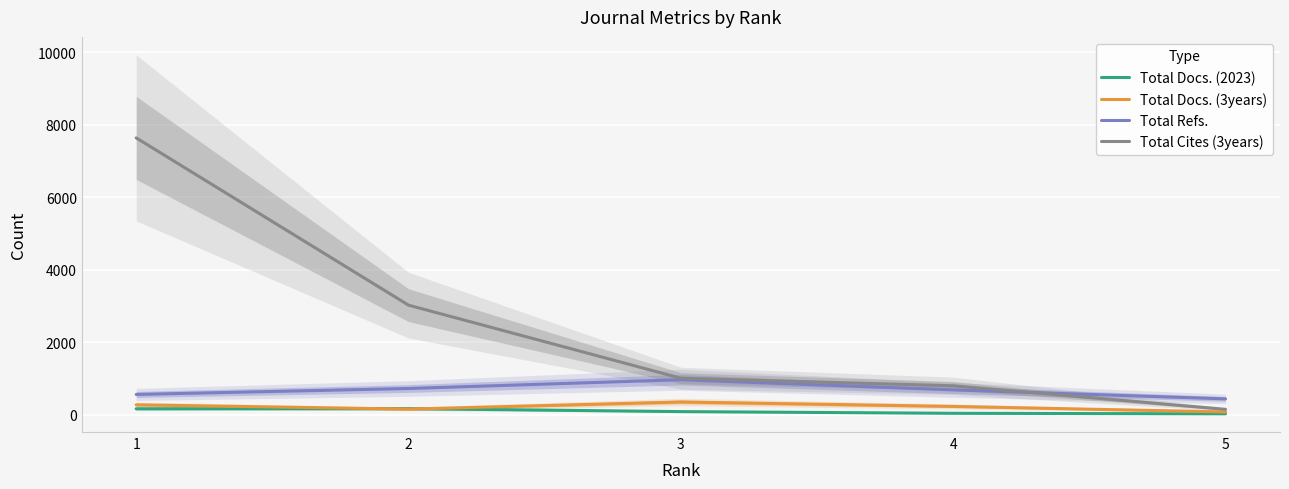

Is it true that Total Refs. equals 683 at 4?

True